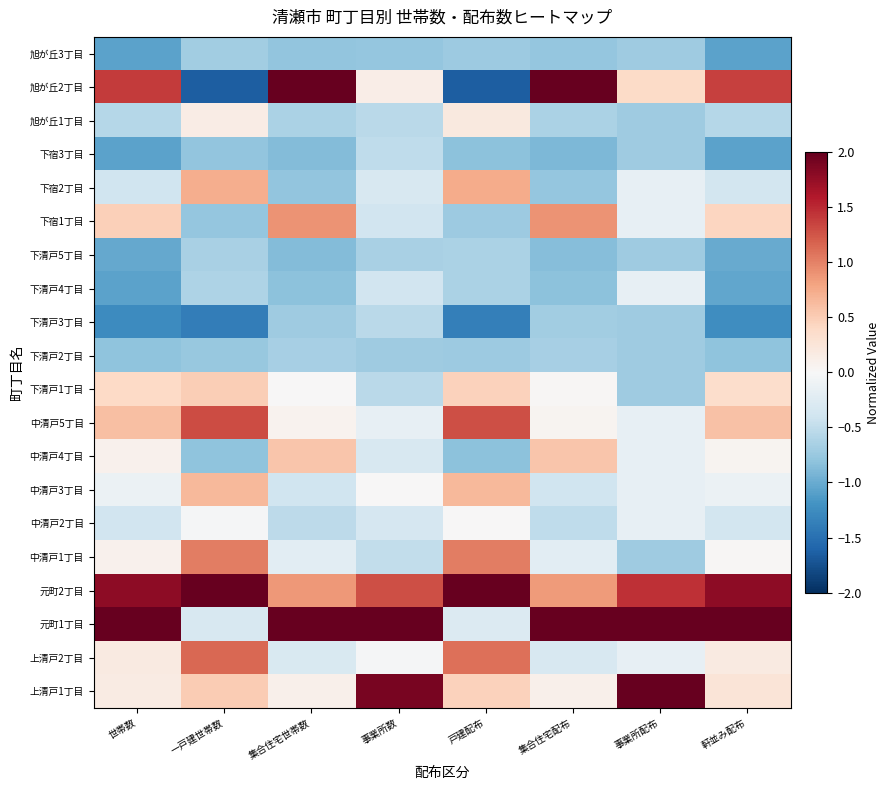

List the series in order of their peak value, lowest first.

旭が丘3丁目, 下清戸2丁目, 下清戸5丁目, 下清戸3丁目, 下宿3丁目, 下清戸4丁目, 中清戸2丁目, 旭が丘1丁目, 下清戸1丁目, 中清戸4丁目, 中清戸3丁目, 下宿2丁目, 下宿1丁目, 中清戸1丁目, 上清戸2丁目, 中清戸5丁目, 上清戸1丁目, 旭が丘2丁目, 元町2丁目, 元町1丁目